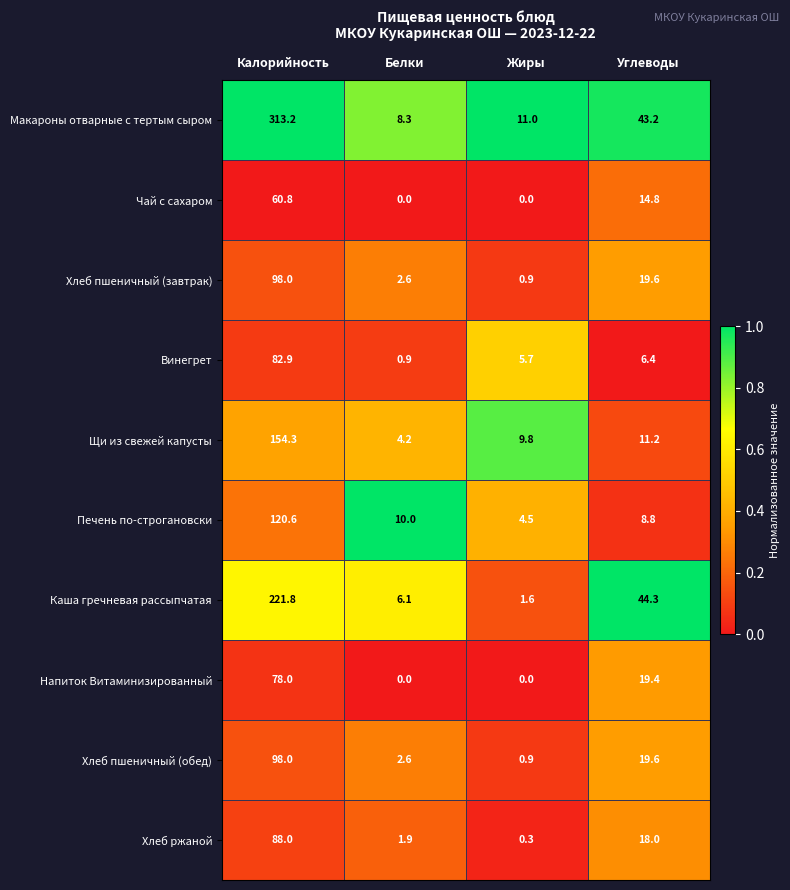

Rank the categories by Винегрет value from highest to lowest.

Калорийность, Углеводы, Жиры, Белки